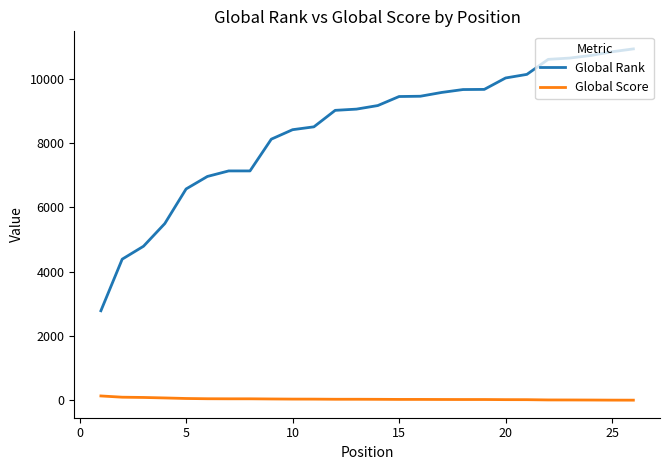

Rank the series by their average value, from highest to lowest.

Global Rank, Global Score